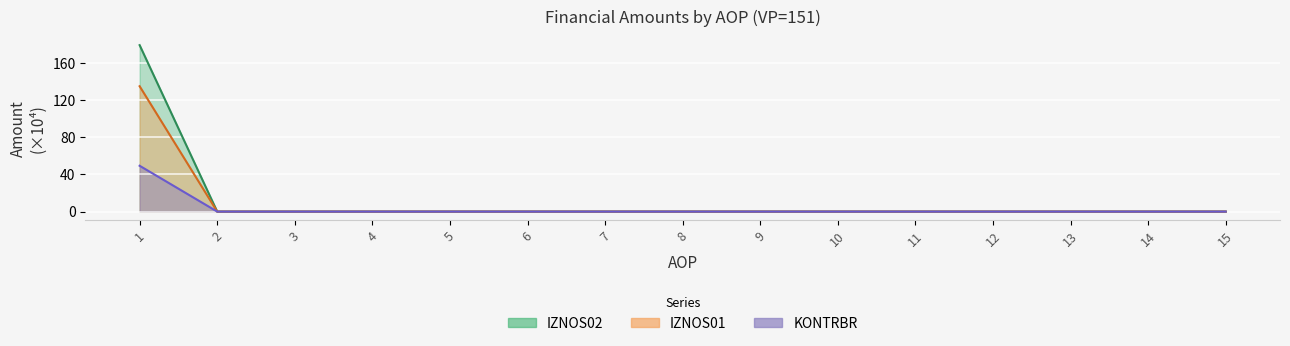

How many lines are shown in the chart?

3